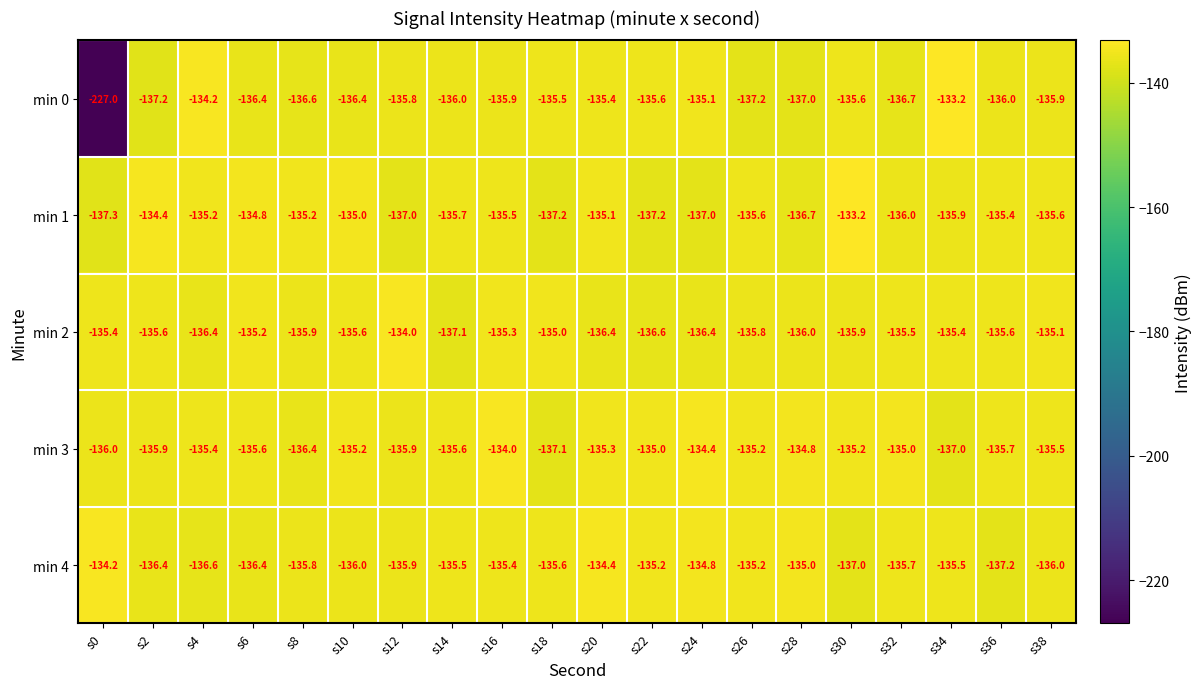

What is the average value of the min 0 series?

-140.4